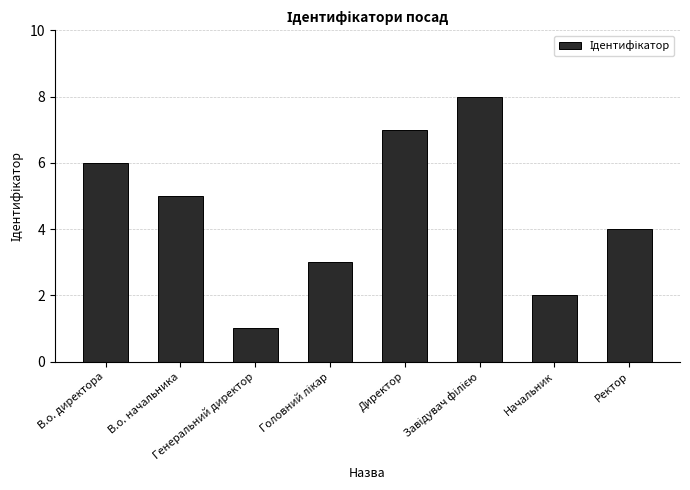

What is the maximum value shown in the chart?

8